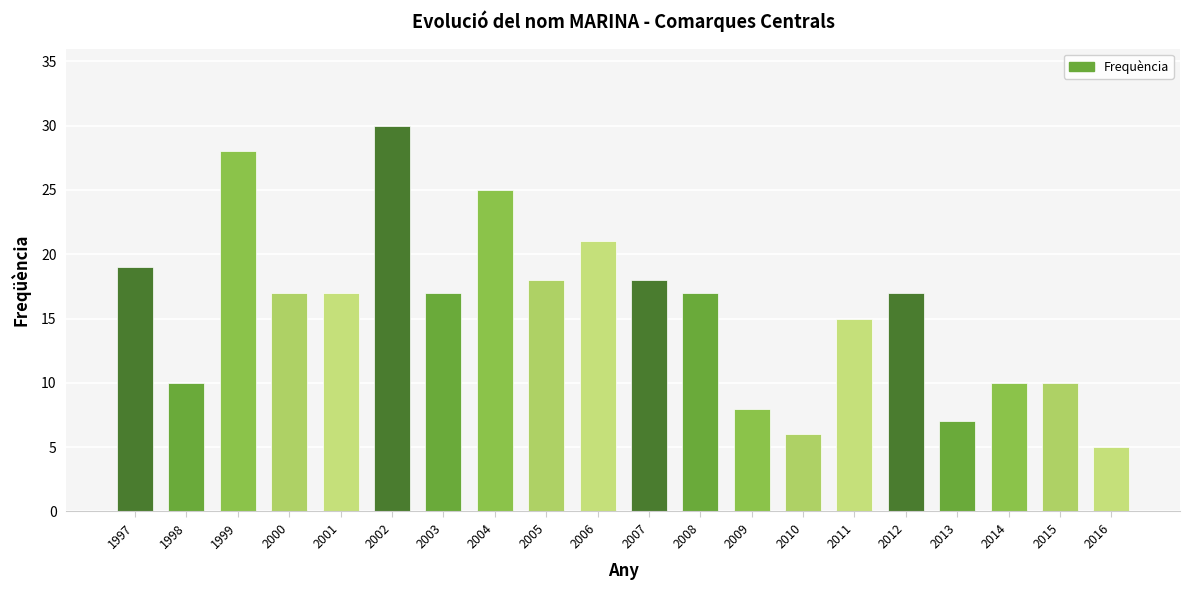

True or false: the data shows 10 at 2015.

True